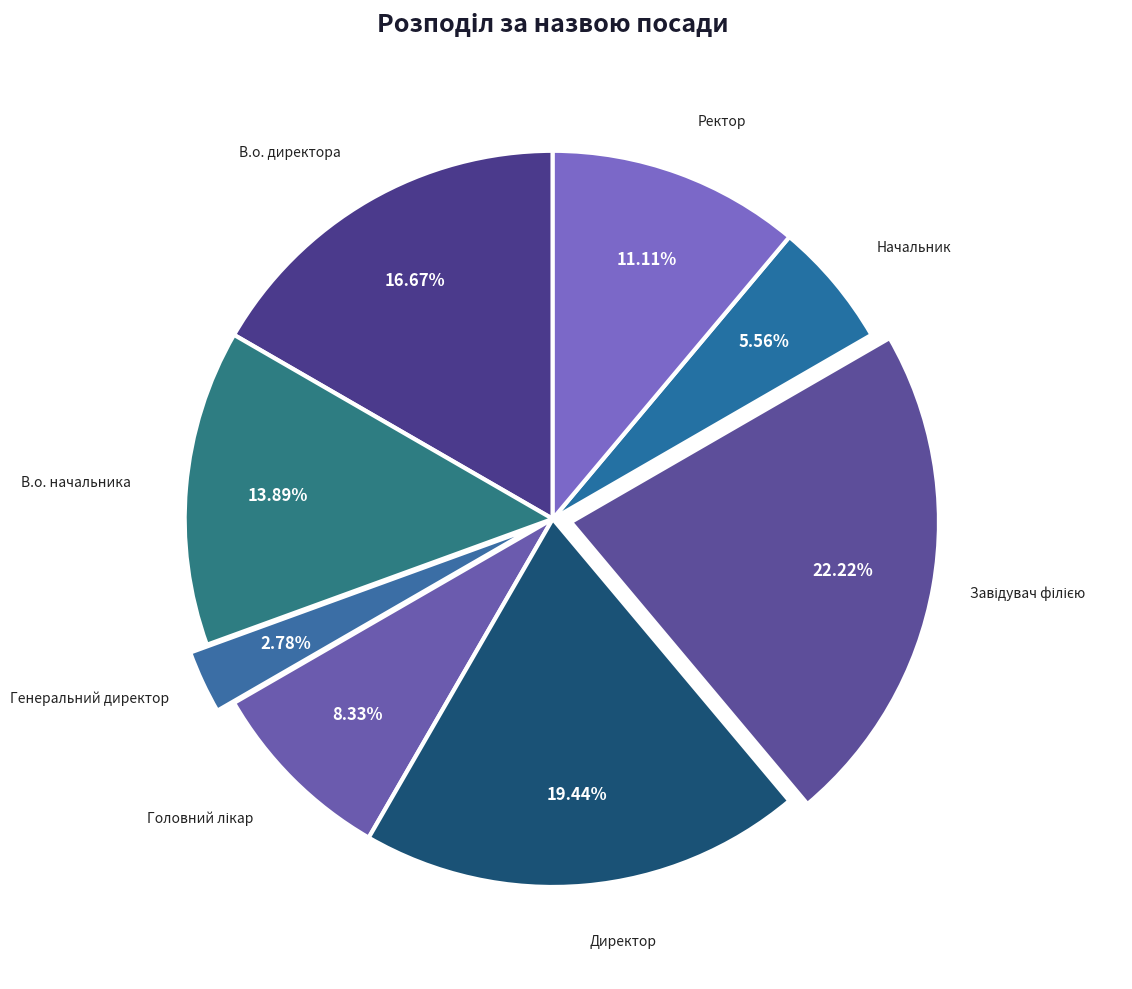

To the nearest percent, what is the average slice percentage?

12%